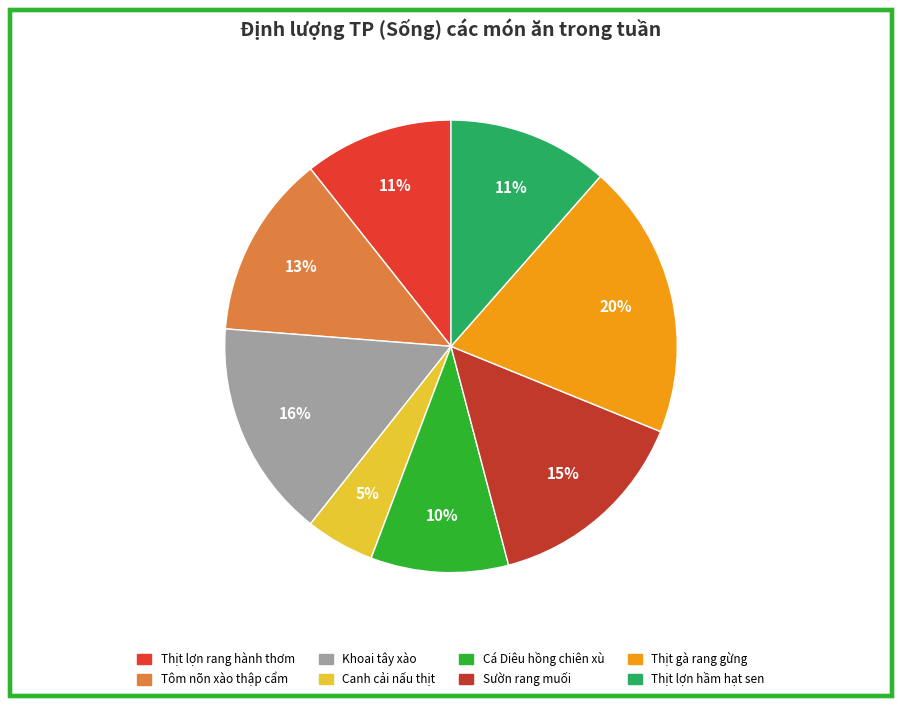

To the nearest percent, what portion does Thịt gà rang gừng represent?

20%